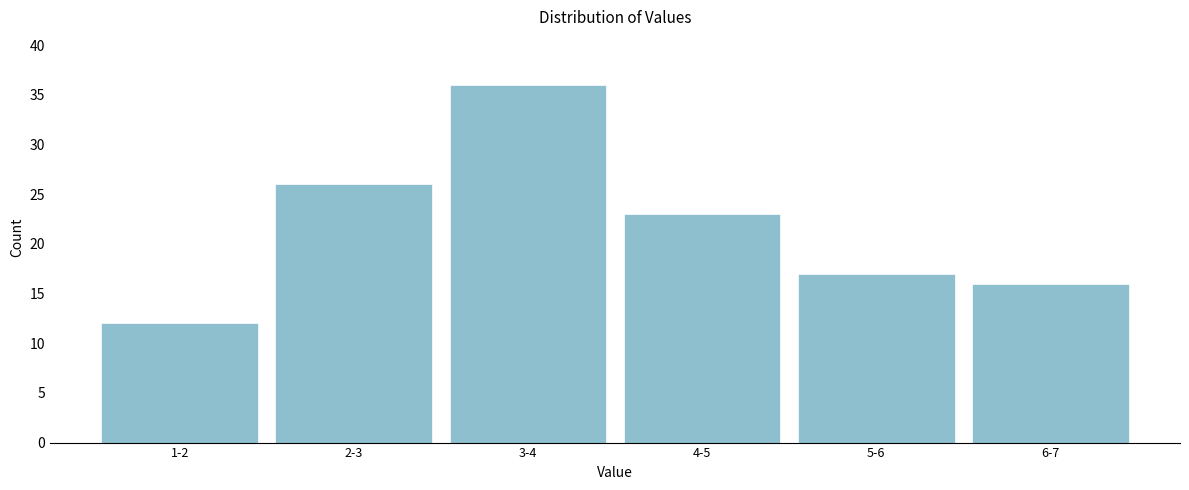

Reading left to right, extract all data points from this chart.

1-2=12	2-3=26	3-4=36	4-5=23	5-6=17	6-7=16